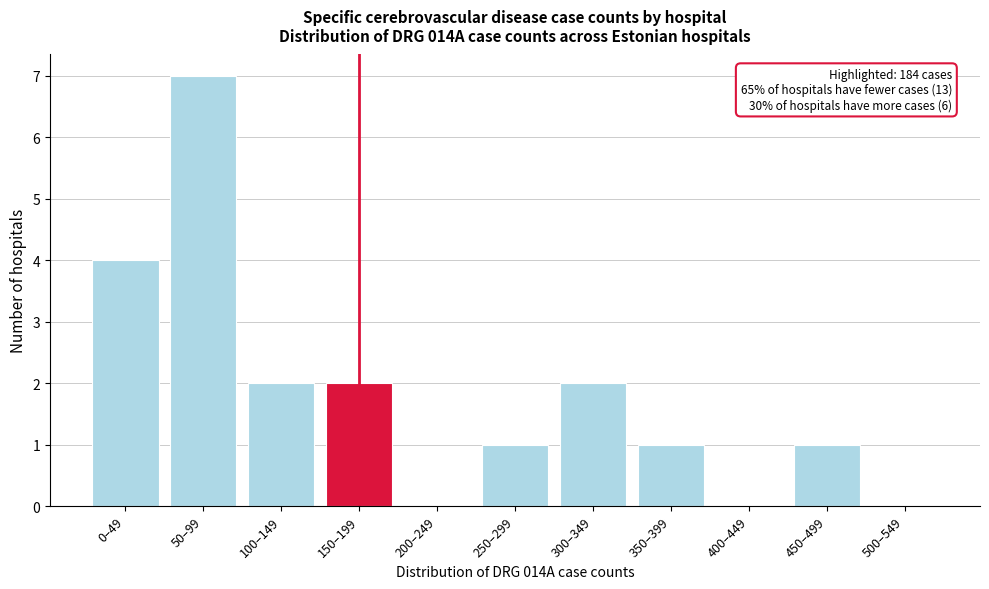

Reading left to right, extract all data points from this chart.

0–49=4	50–99=7	100–149=2	150–199=2	200–249=0	250–299=1	300–349=2	350–399=1	400–449=0	450–499=1	500–549=0